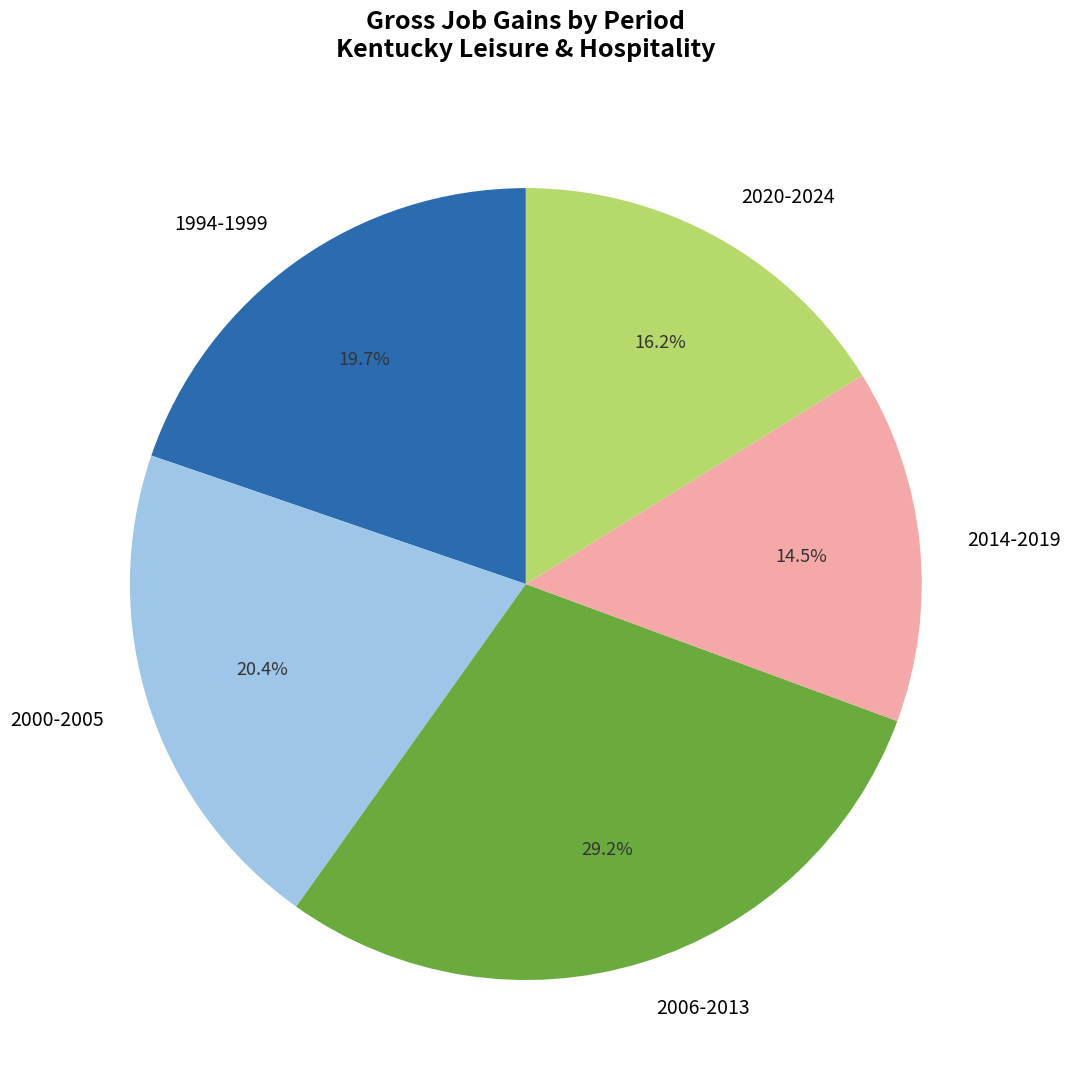

Which has a higher value, 1994-1999 or 2014-2019?

1994-1999